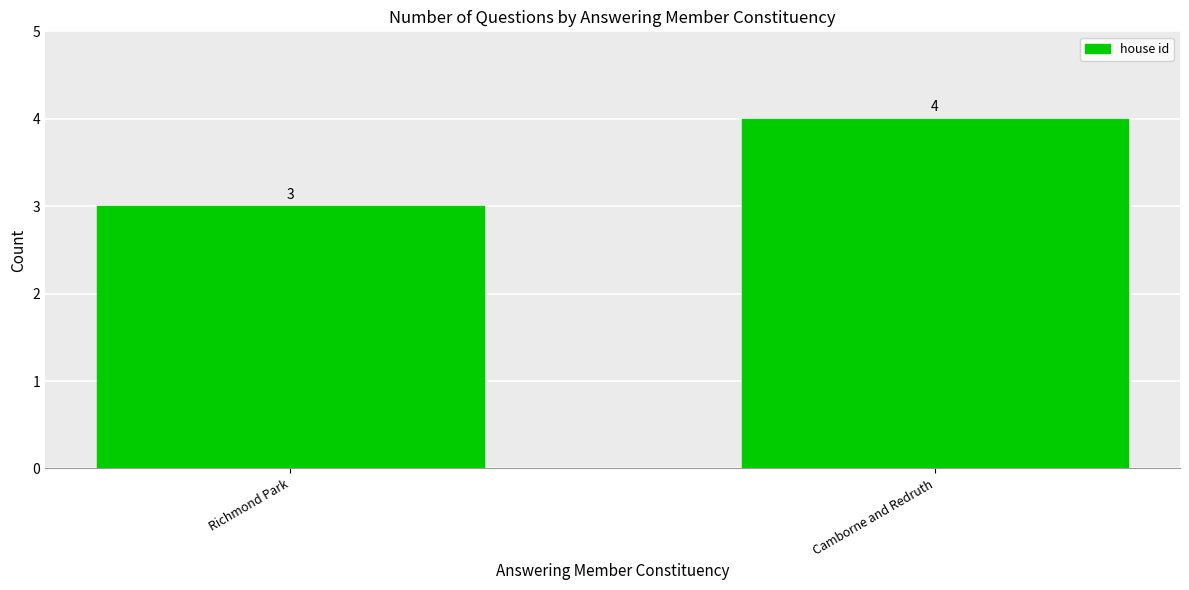

Rank the categories by value from highest to lowest.

Camborne and Redruth, Richmond Park